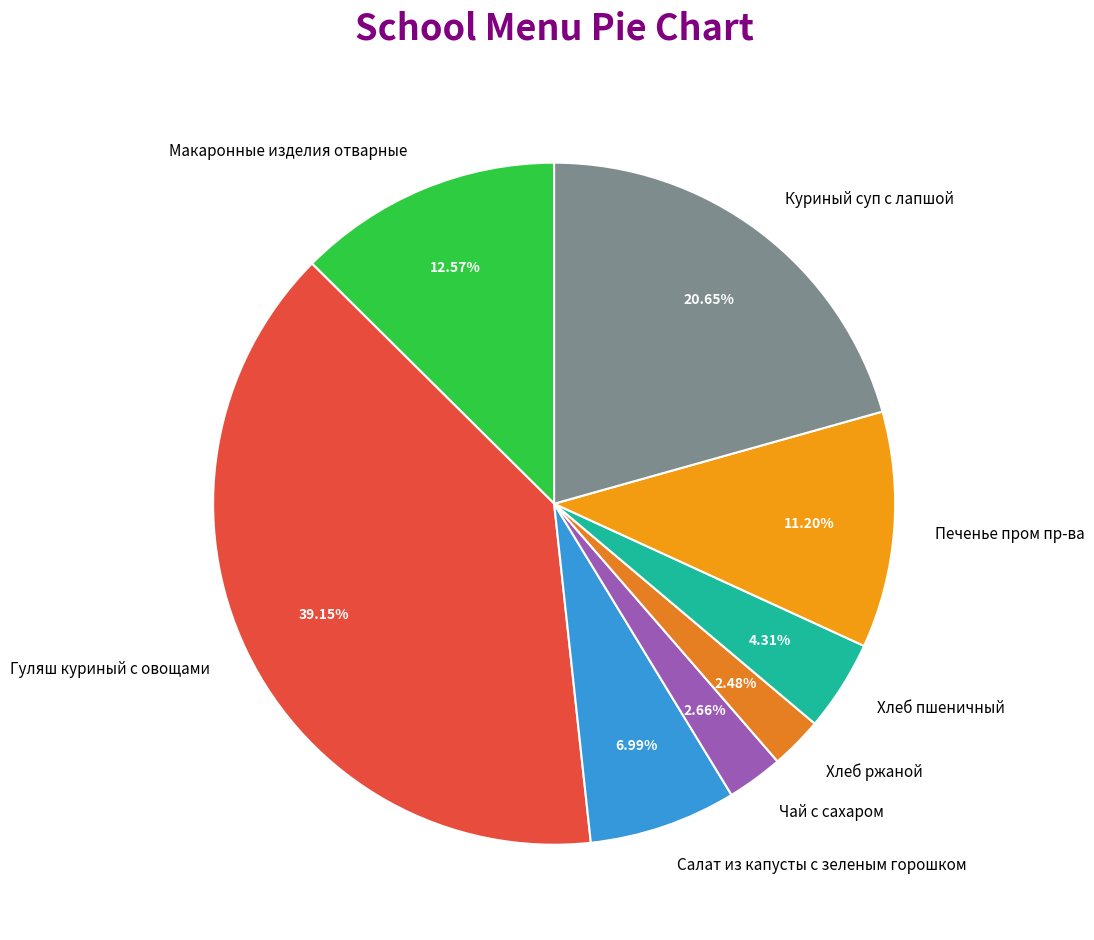

What percentage is the Печенье пром пр-ва slice, to the nearest percent?

11%